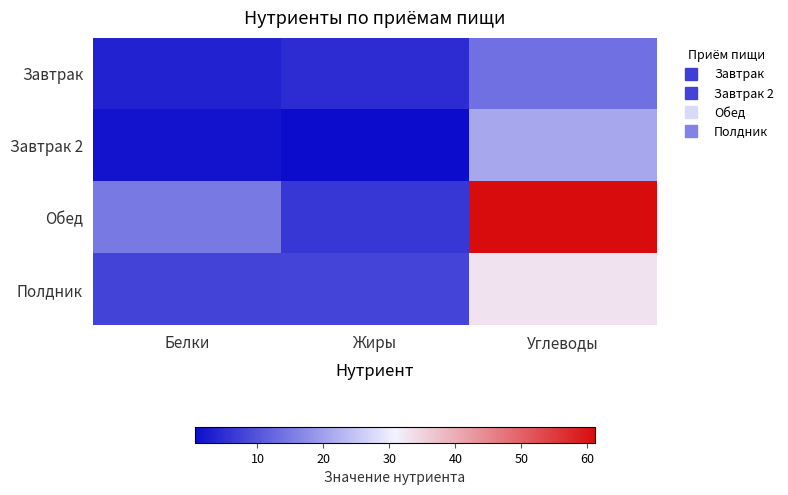

At which category is the sum across all series the highest?

Углеводы